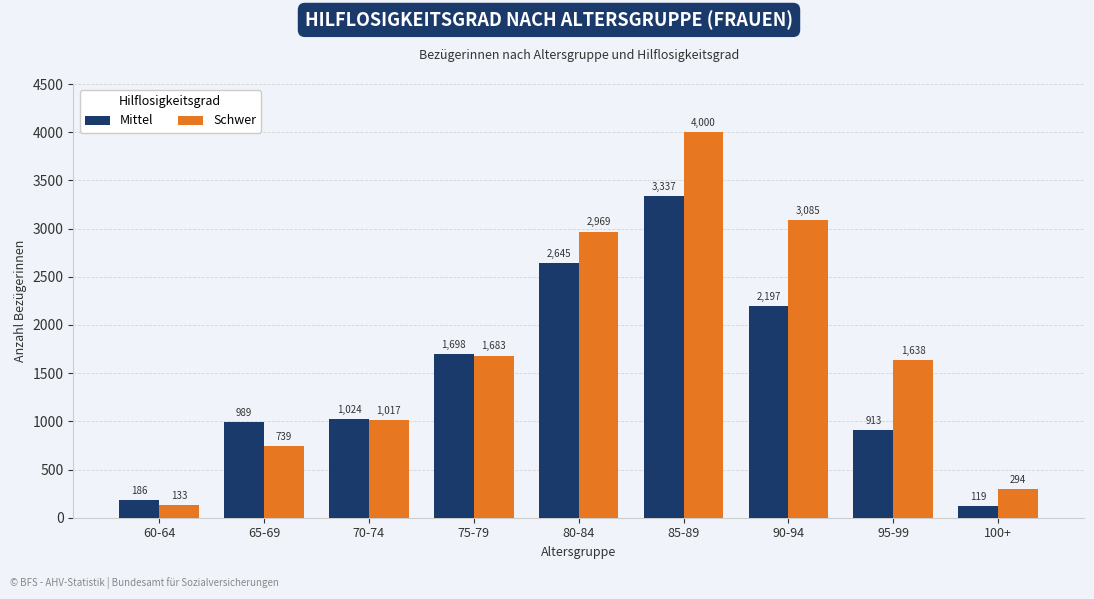

What is the total value across all series at 60-64?

319